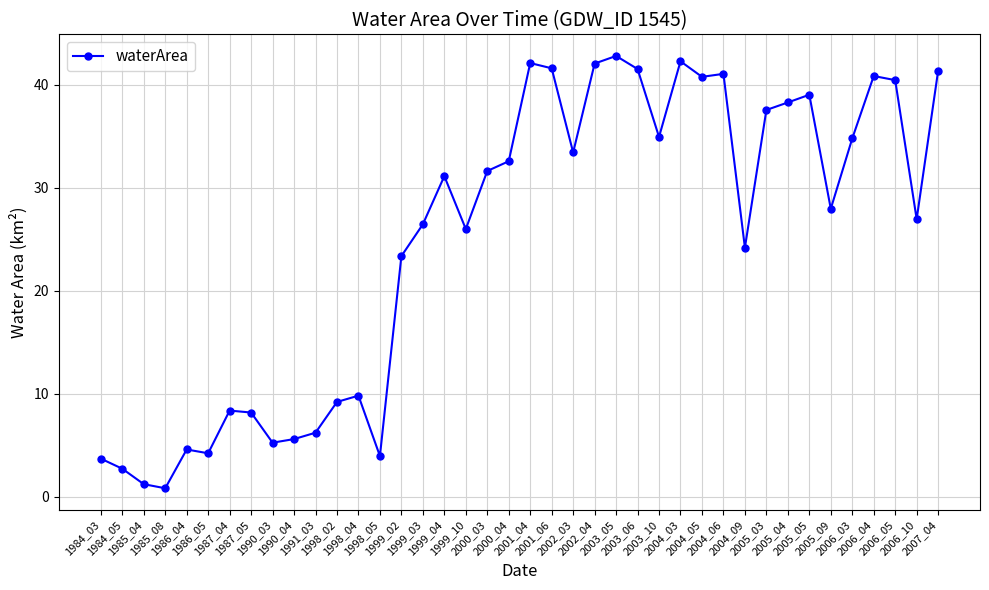

What is the change in value from 1998_02 to 2004_06?

+31.9